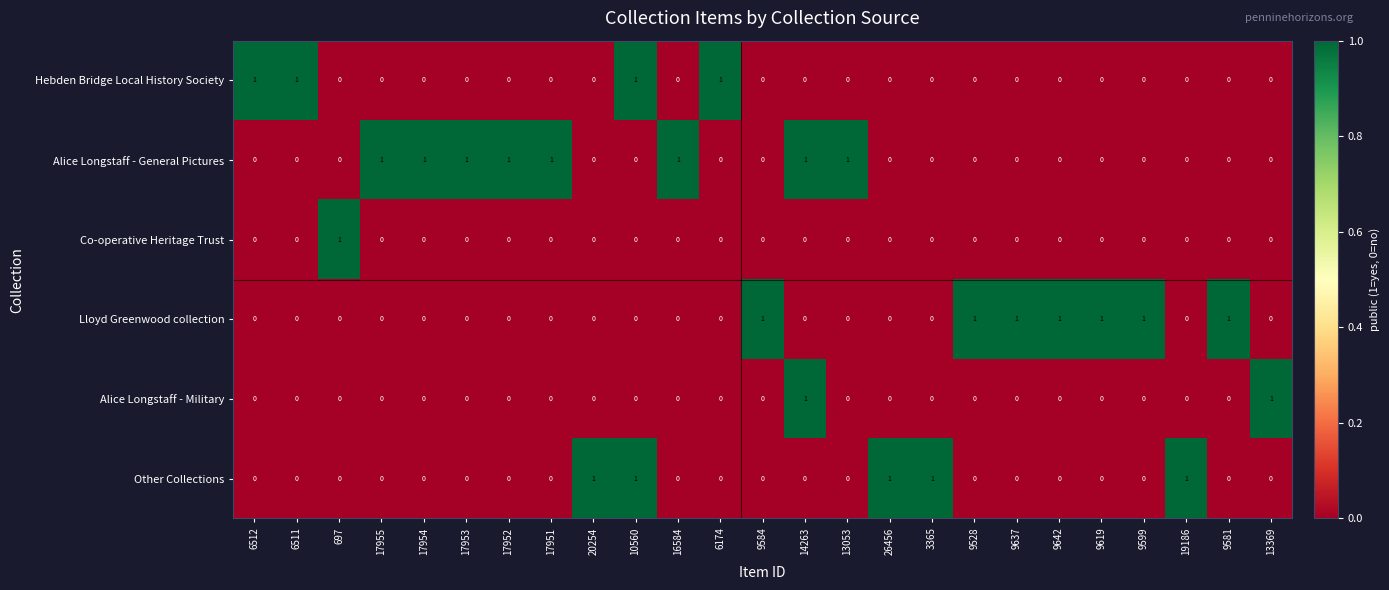

At how many categories does at least one series exceed 0?

25